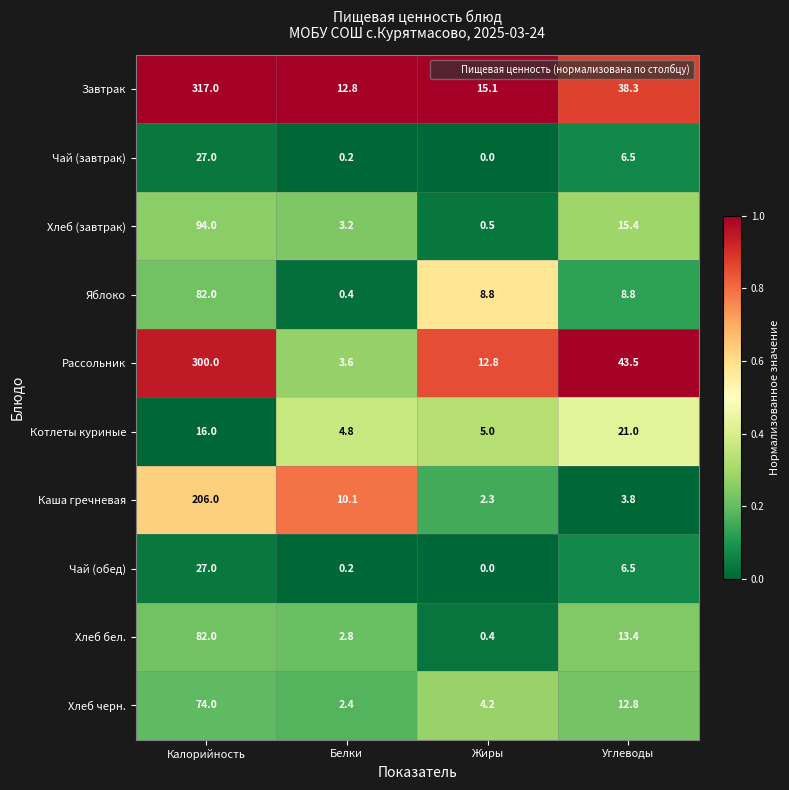

Which series changed the most between Калорийность and Жиры?

Завтрак